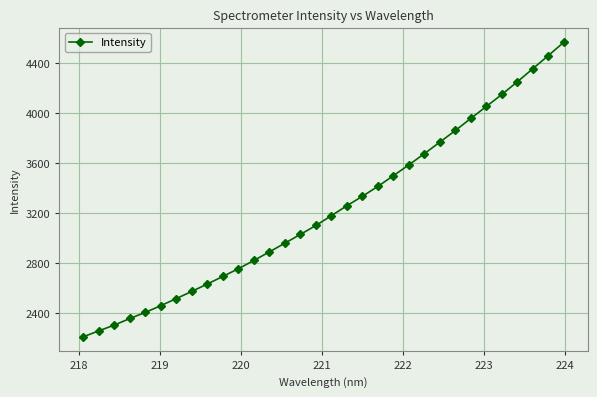

What is the average value?

3229.0